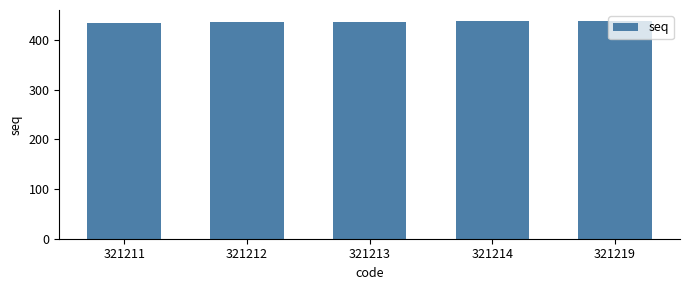

What is the difference between the values at 321213 and 321219?

2